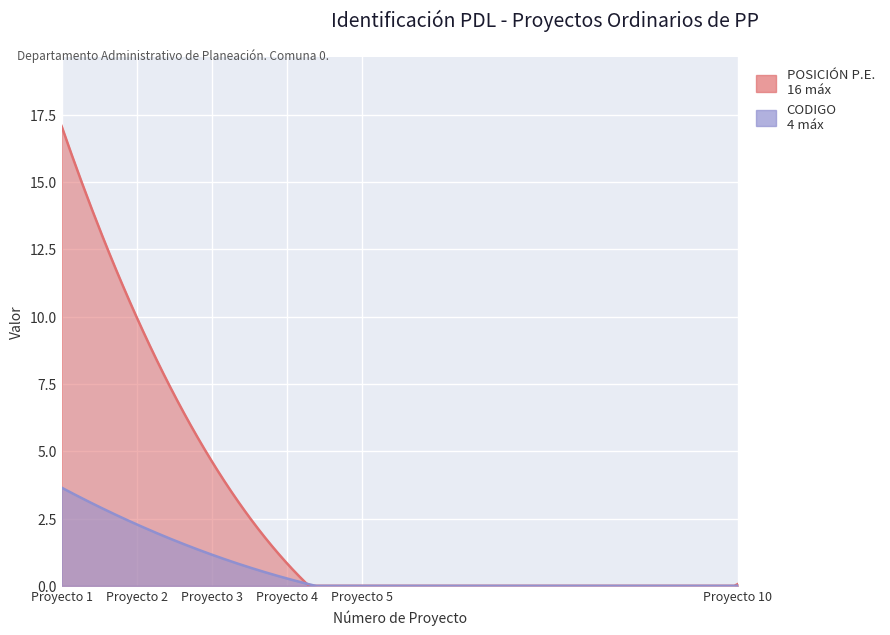

Between Proyecto 3 and Proyecto 4, which series saw the biggest shift?

POSICIÓN P.E.